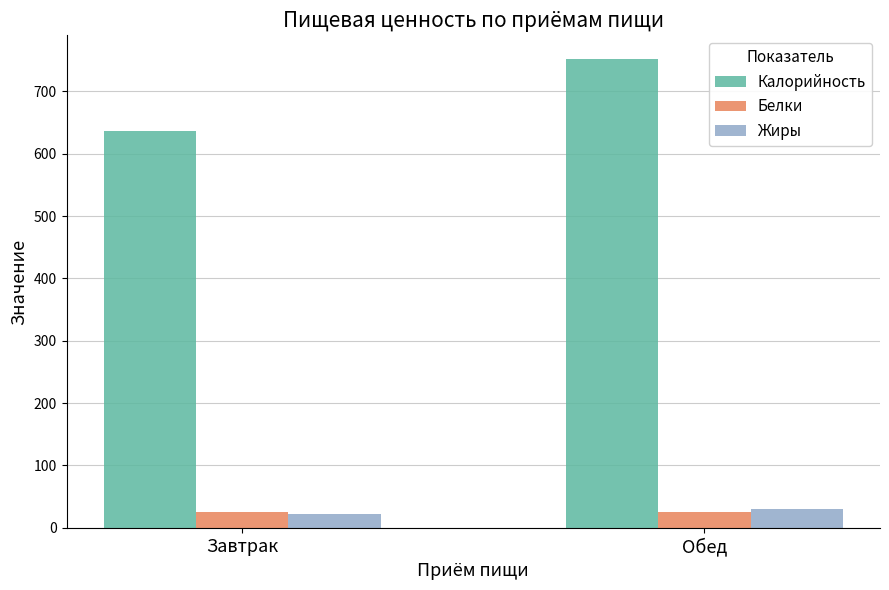

What is the minimum value for Калорийность?

636.3